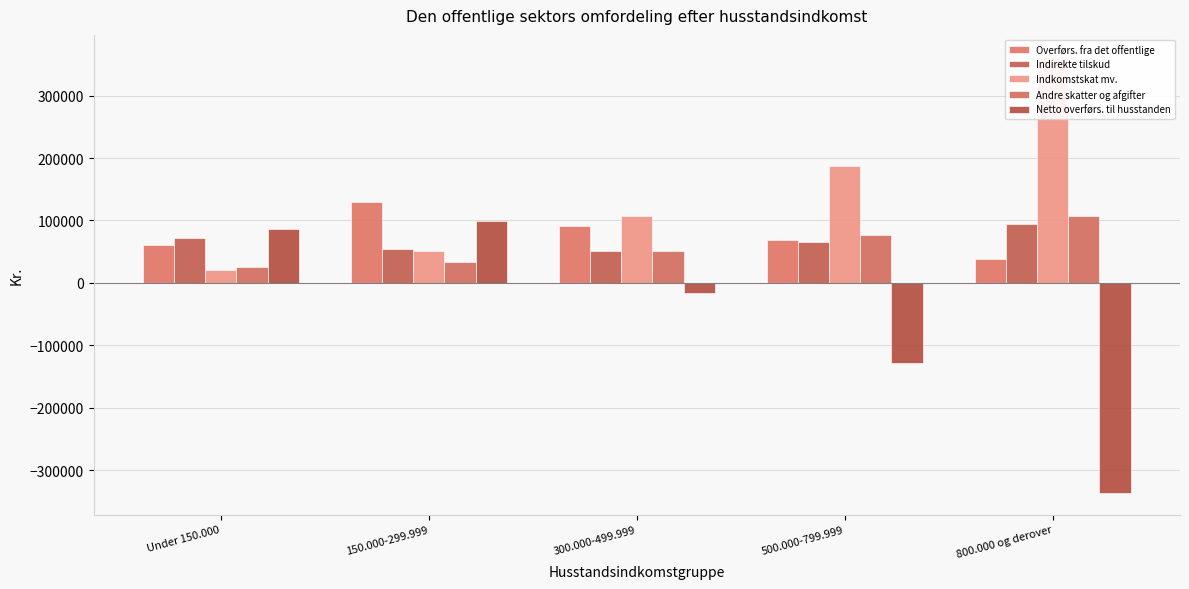

What position from the right is 800.000 og derover?

1